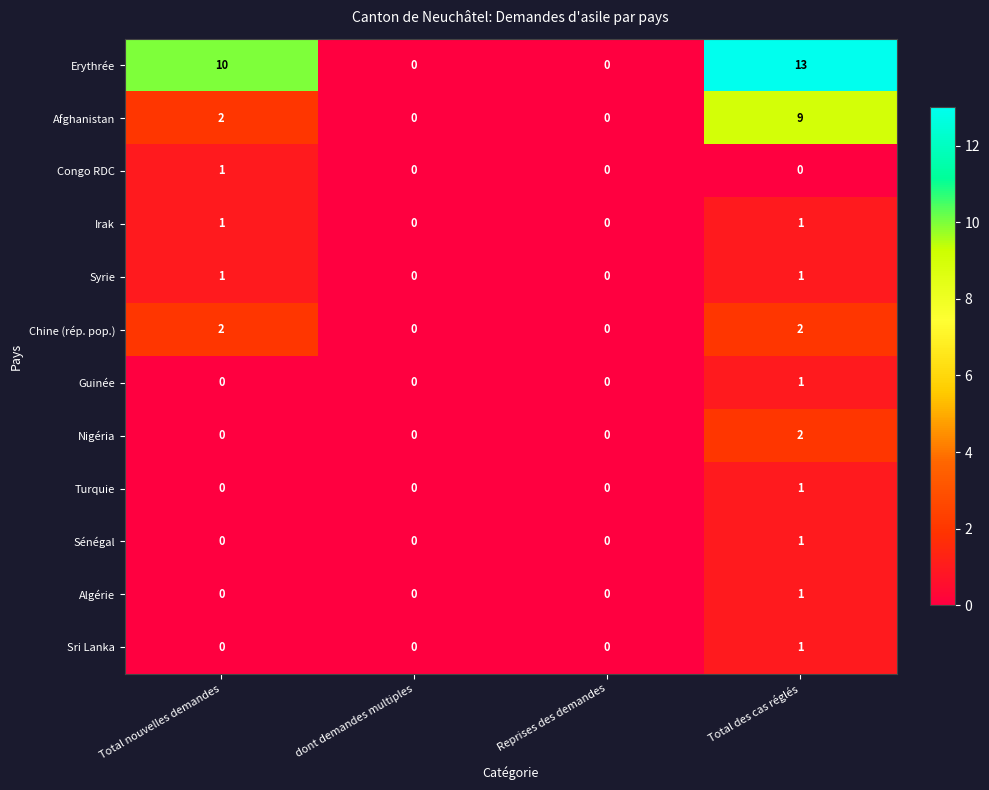

Which series has the largest total across all categories?

Erythrée